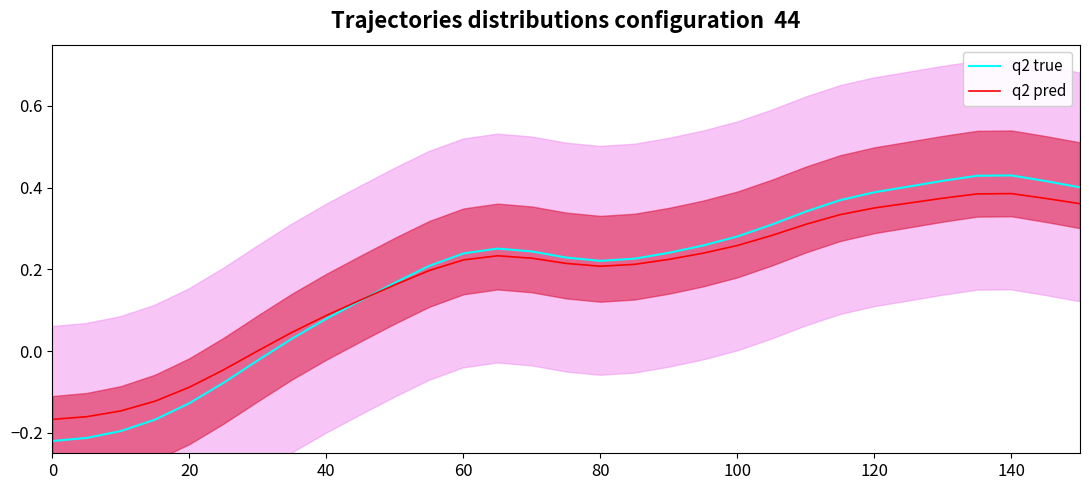

What are all the series names shown in the legend?

q2 true, q2 pred